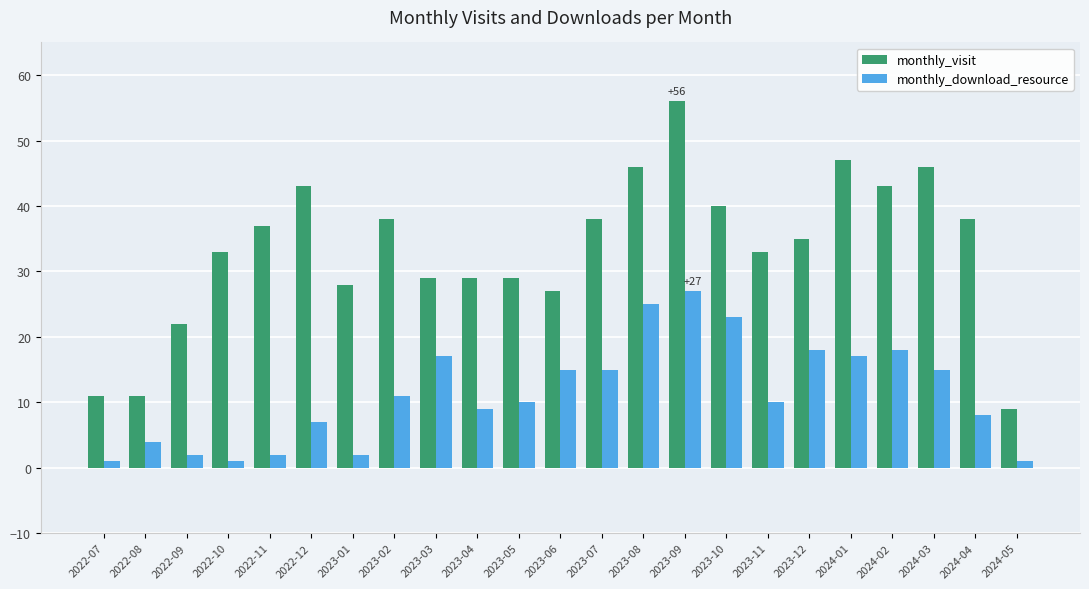

What is the label of the 11th bar from the left?

2023-05